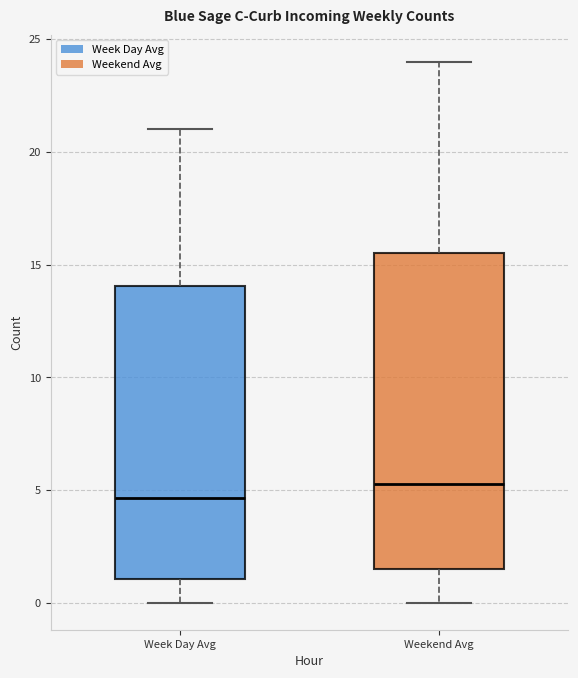

Which box has the highest median line?

Weekend Avg